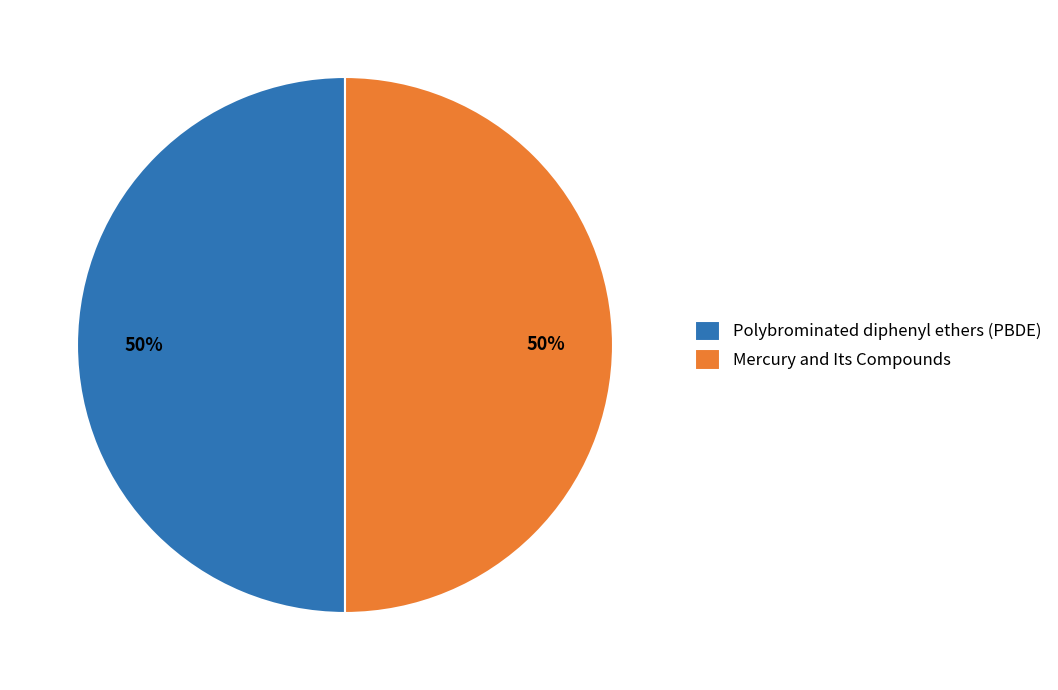

The Mercury and Its Compounds slice represents 63% of the pie. True or false?

False